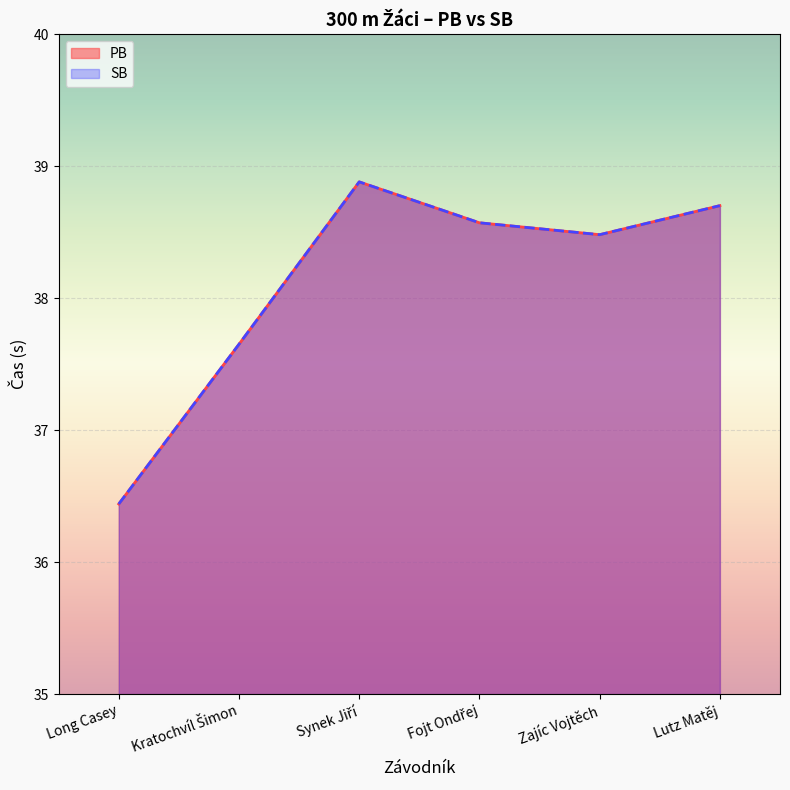

Reading right to left, what are all the values shown in this chart?

PB: Lutz Matěj=38.7	Zajíc Vojtěch=38.5	Fojt Ondřej=38.6	Synek Jiří=38.9	Kratochvíl Šimon=37.6	Long Casey=36.4
SB: Lutz Matěj=38.7	Zajíc Vojtěch=38.5	Fojt Ondřej=38.6	Synek Jiří=38.9	Kratochvíl Šimon=37.6	Long Casey=36.4